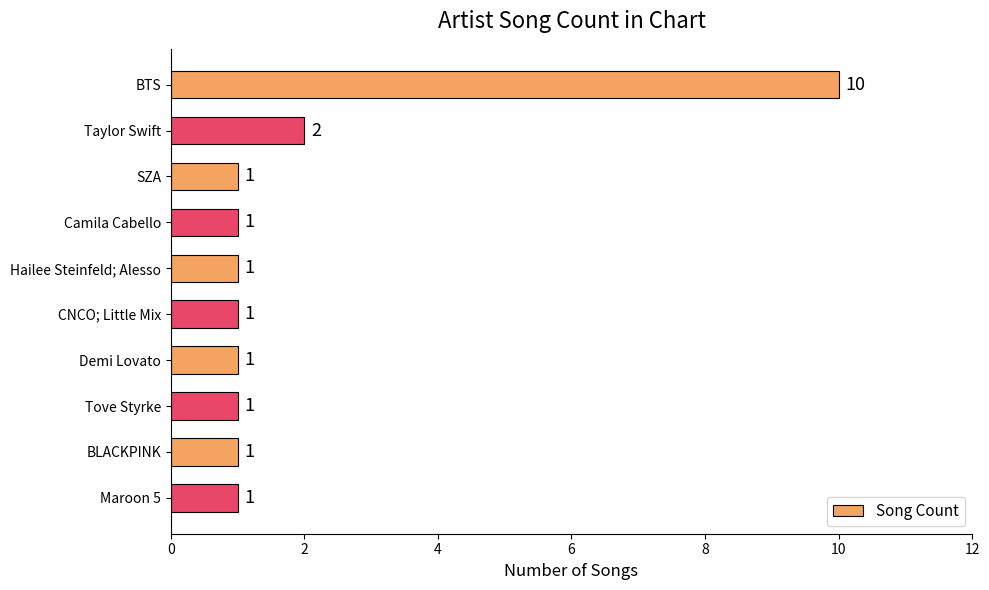

The value at Maroon 5 is 1. True or false?

True